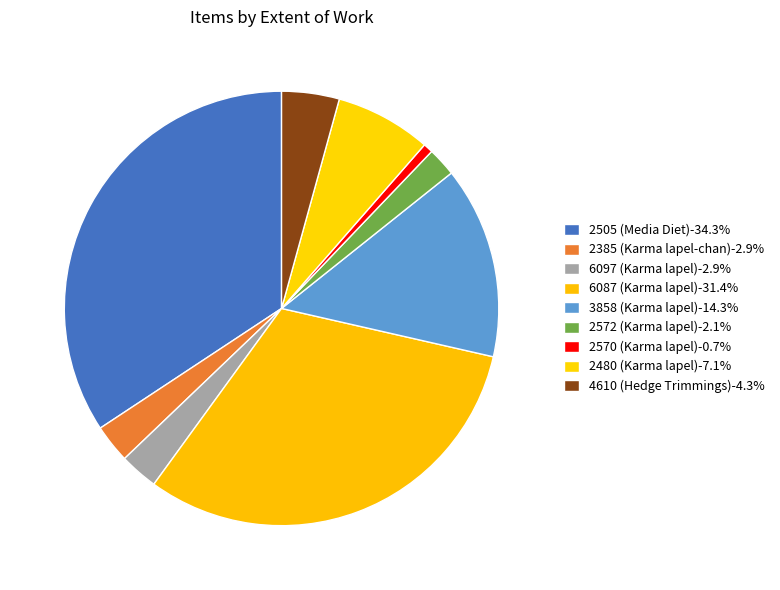

What percentage is NOT represented by 4610 (Hedge Trimmings)?

95.7%